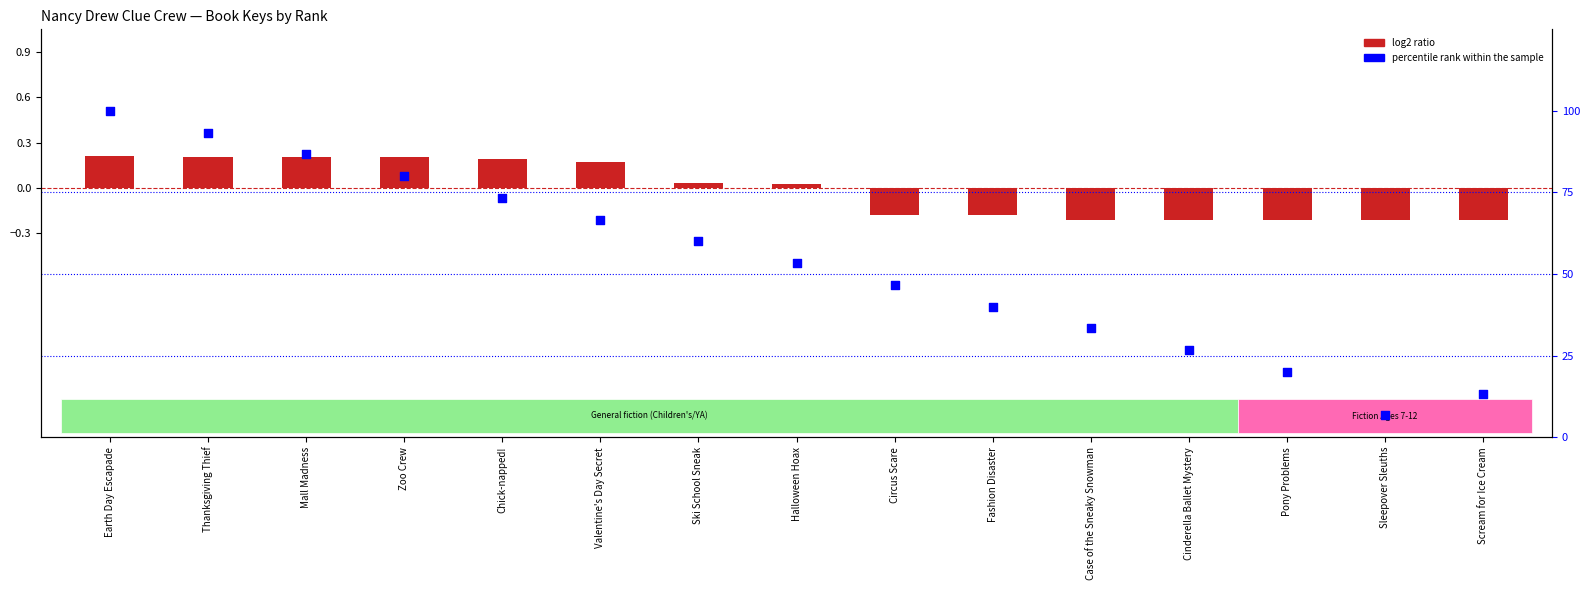

Which has a higher value, Fashion Disaster or Halloween Hoax?

Halloween Hoax